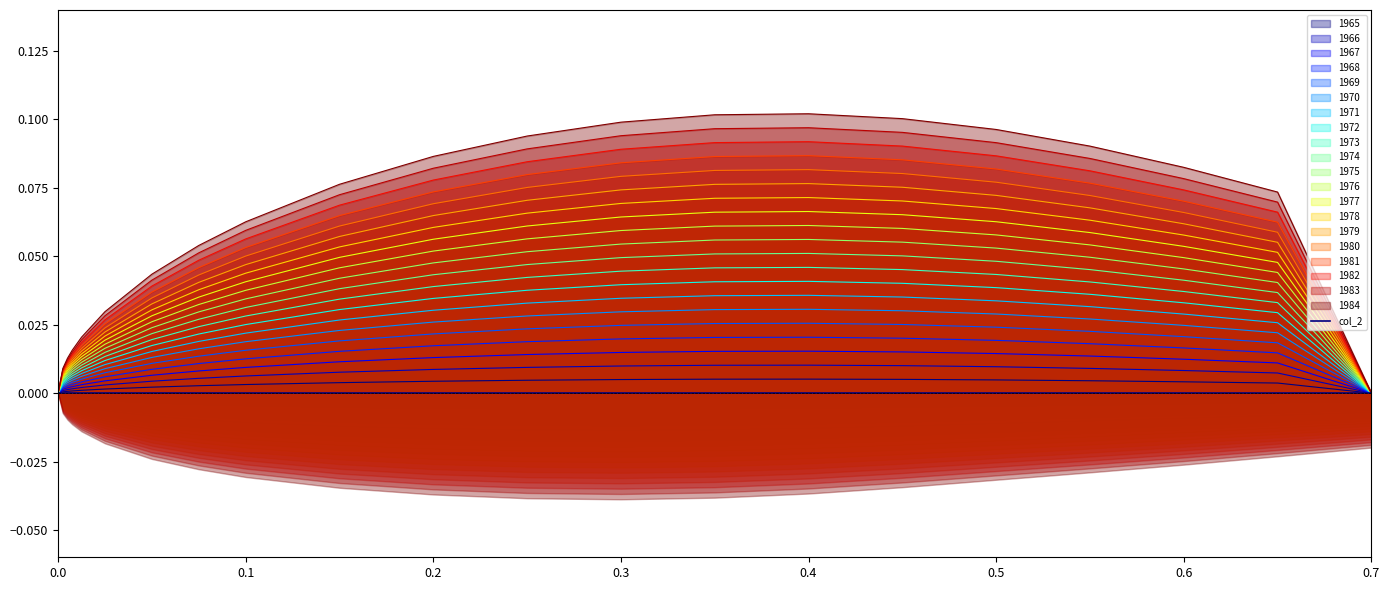

What is the sum of all values?

0.6